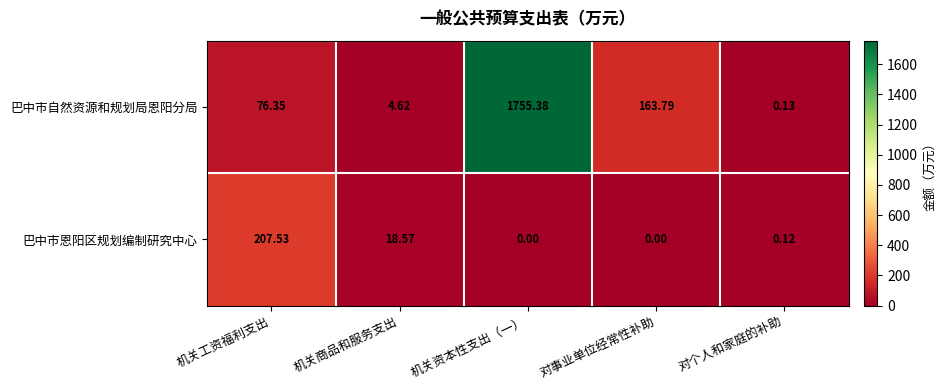

At 机关资本性支出（一）, list the series in order from smallest to largest.

巴中市恩阳区规划编制研究中心, 巴中市自然资源和规划局恩阳分局